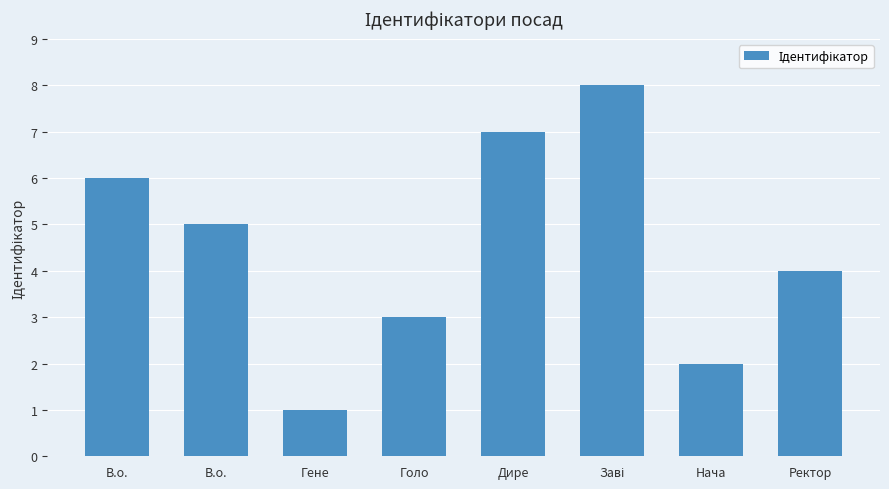

Reading right to left, what are all the values shown in this chart?

4	2	8	7	3	1	5	6